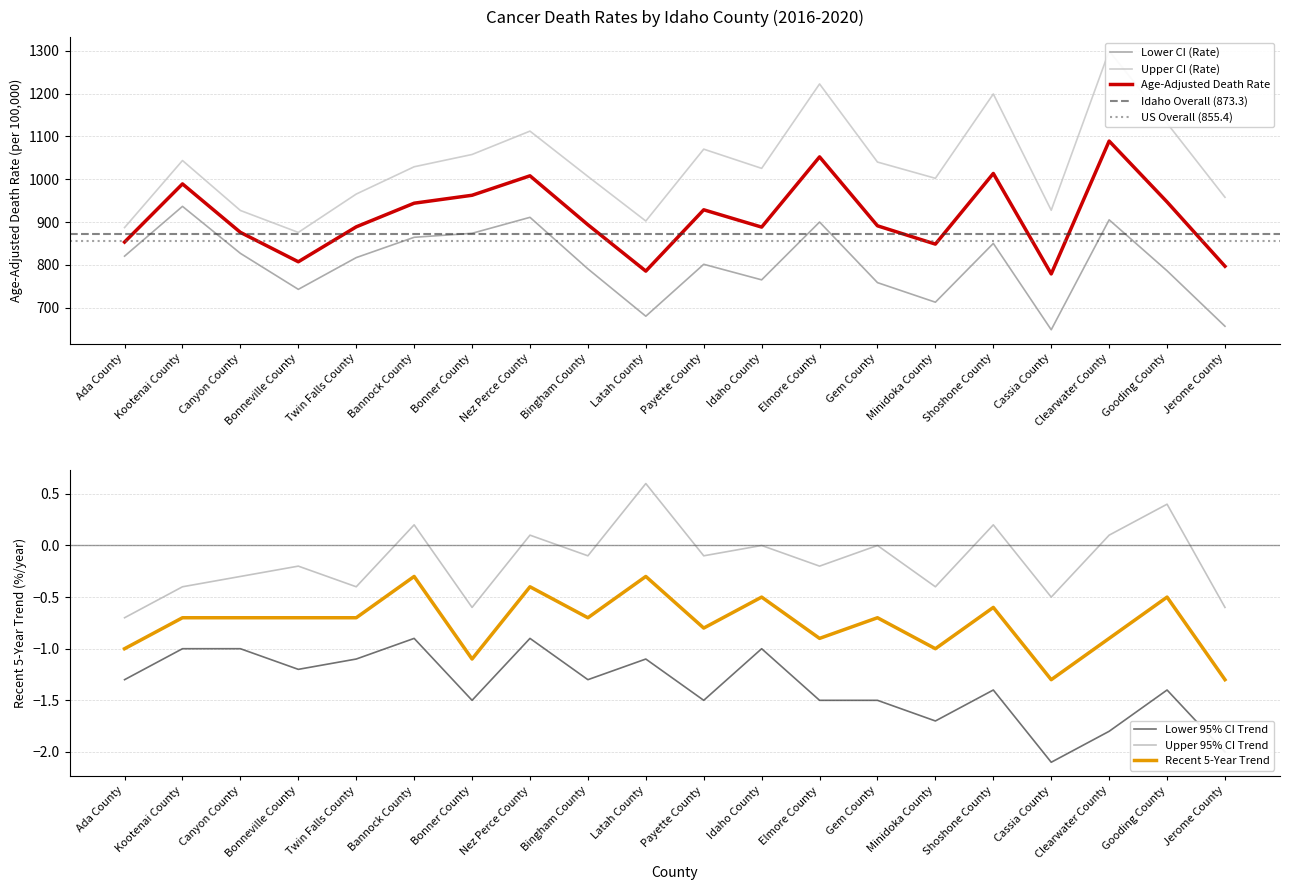

How many categories are shown in the chart?

20